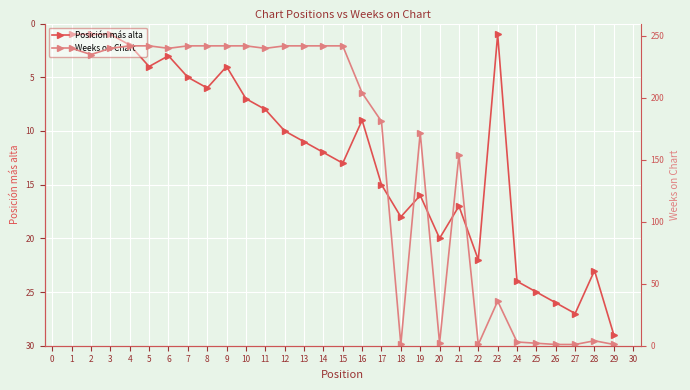

How many categories are shown in the chart?

29